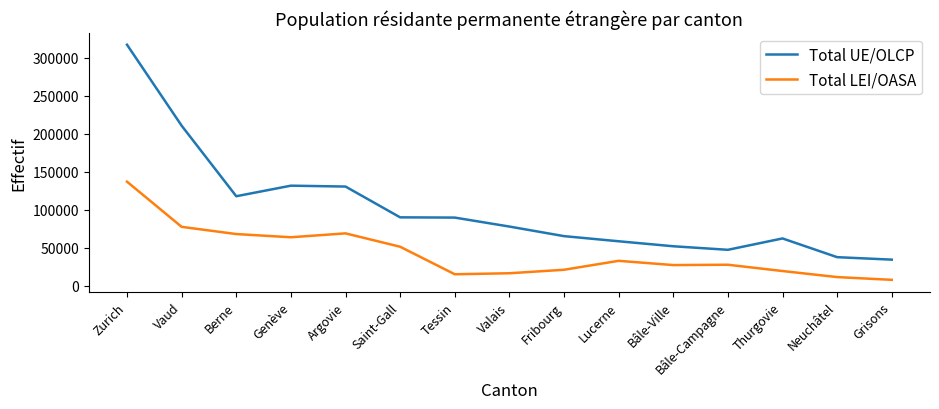

The Total UE/OLCP series shows 89907 at Saint-Gall. True or false?

True